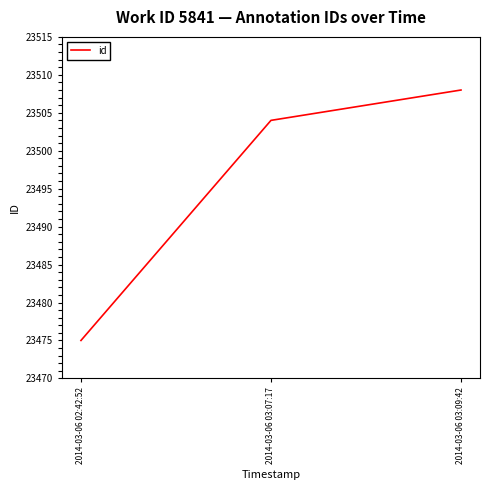

List the labels in order of value, largest first.

2014-03-06 03:09:42, 2014-03-06 03:07:17, 2014-03-06 02:42:52